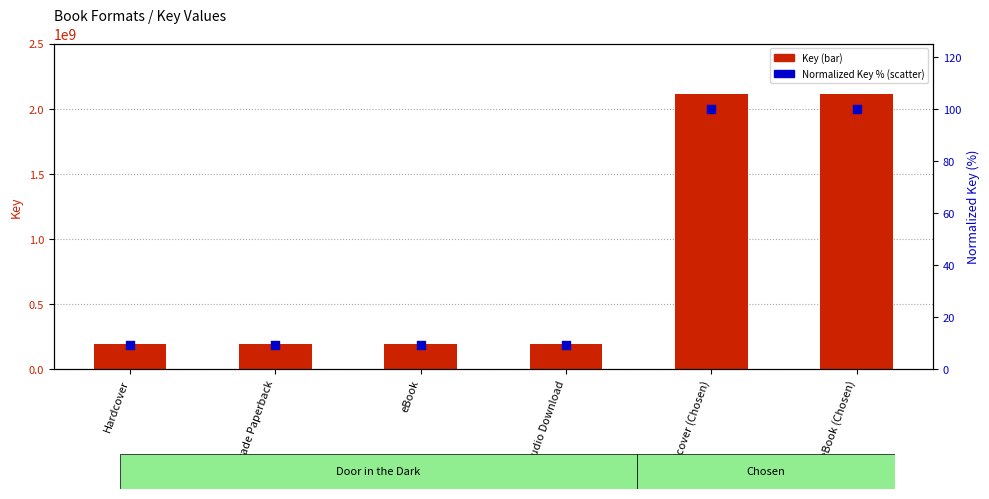

At which category is the sum across all series the highest?

Hardcover (Chosen)